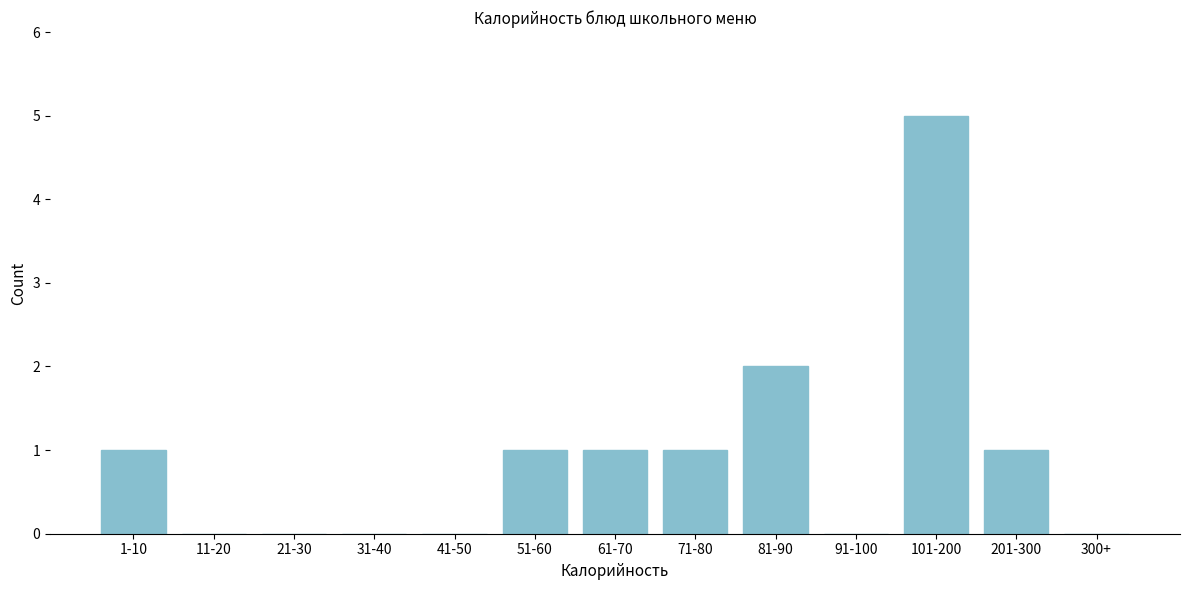

Reading left to right, list all the values displayed in this chart.

1-10=1	11-20=0	21-30=0	31-40=0	41-50=0	51-60=1	61-70=1	71-80=1	81-90=2	91-100=0	101-200=5	201-300=1	300+=0